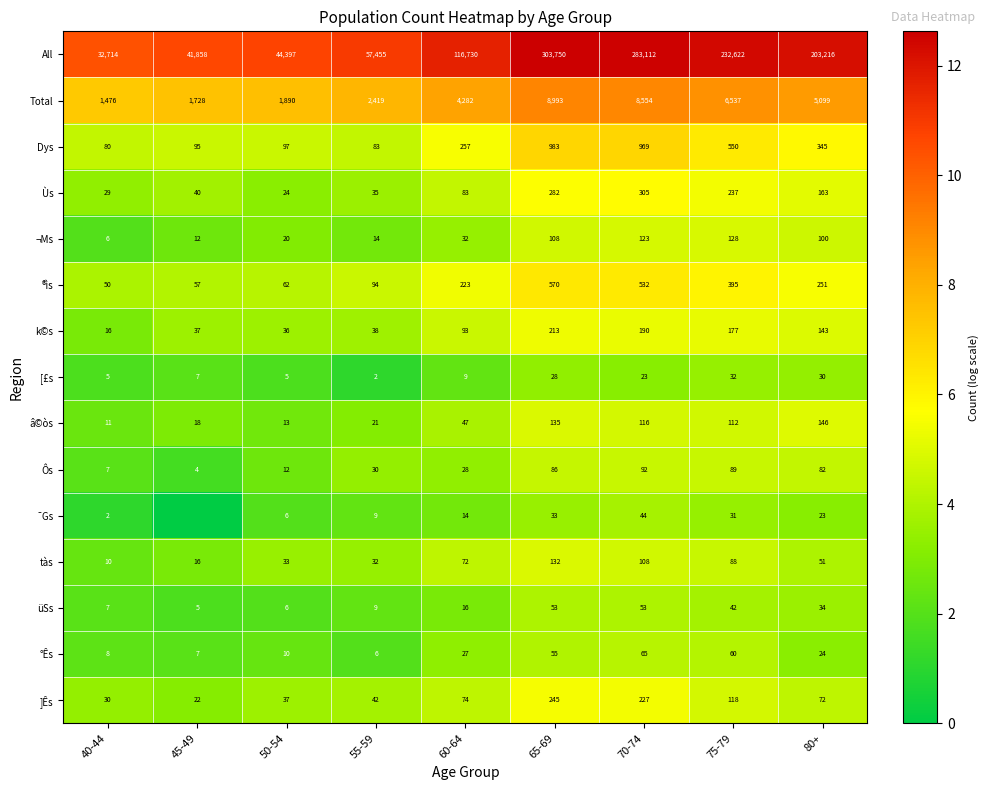

At which label is Ôs closest to 48?

55-59